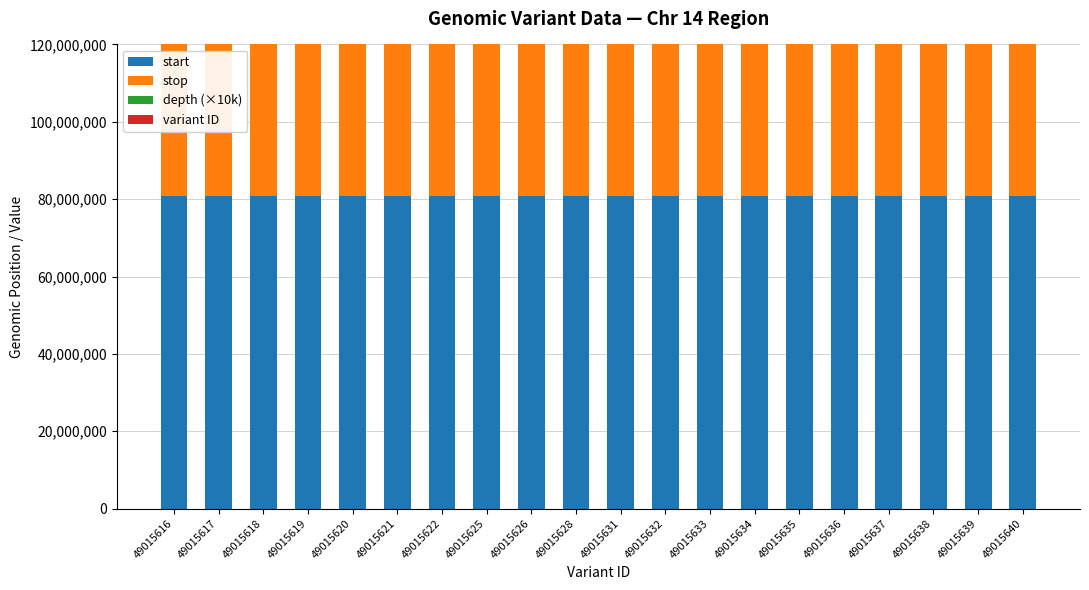

What is the sum of all depth (×10k) values?

4580000